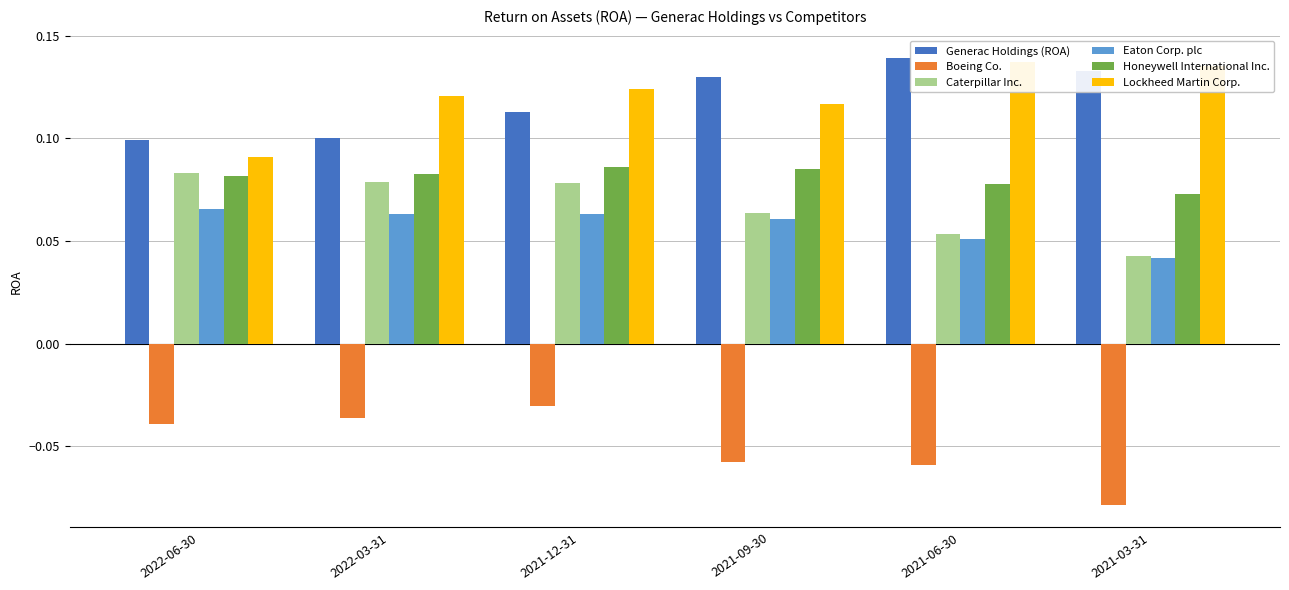

What are all the series names shown in the legend?

Generac Holdings (ROA), Boeing Co., Caterpillar Inc., Eaton Corp. plc, Honeywell International Inc., Lockheed Martin Corp.